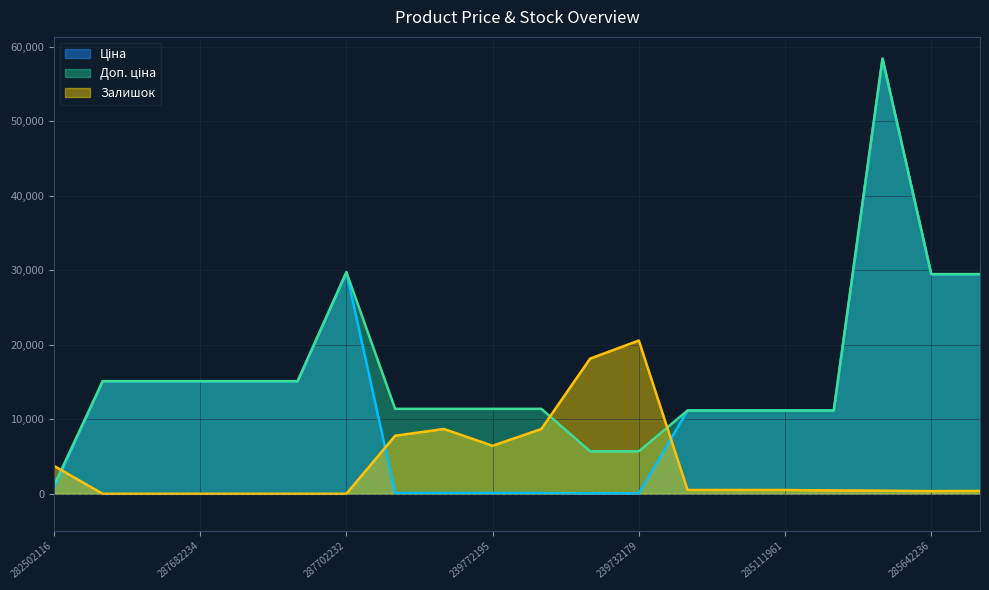

Rank the categories by Ціна value from lowest to highest.

239732195, 239732179, 247132181, 247132180, 239772195, 239772179, 282502116, 285112220, 285112217, 285111961, 285111912, 287682236, 287682235, 287682234, 287682233, 287682231, 285642236, 285642235, 287702232, 285662232